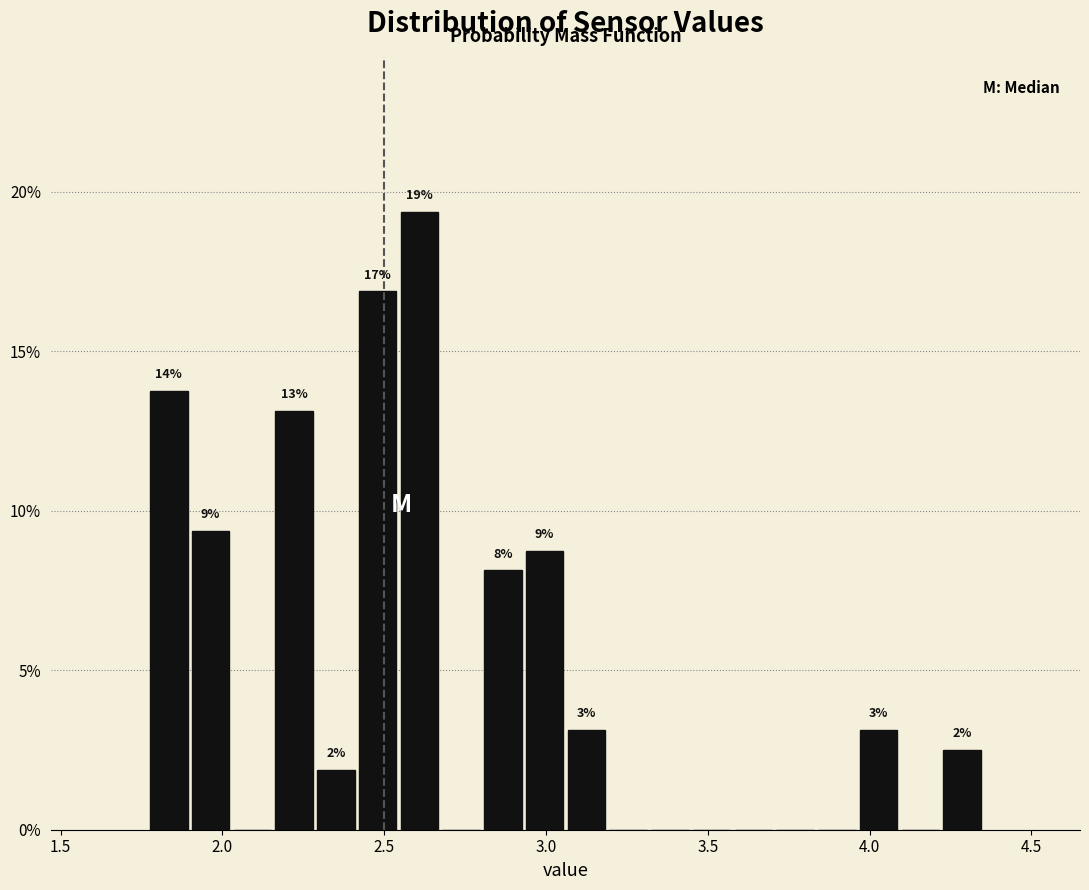

Read against the x-axis, roughly where is the centre of the tallest bar?

2.60